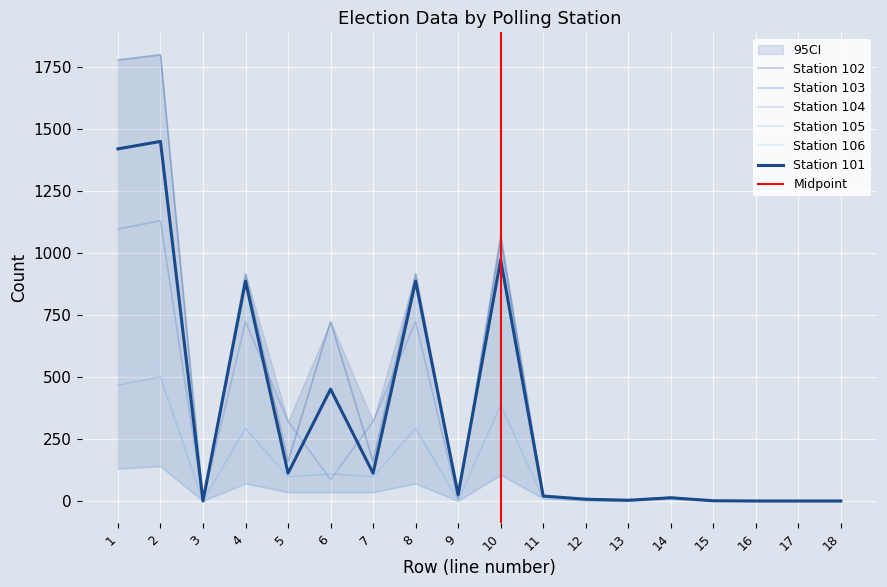

What is the value of the 101 point at the 12th from the left?

7